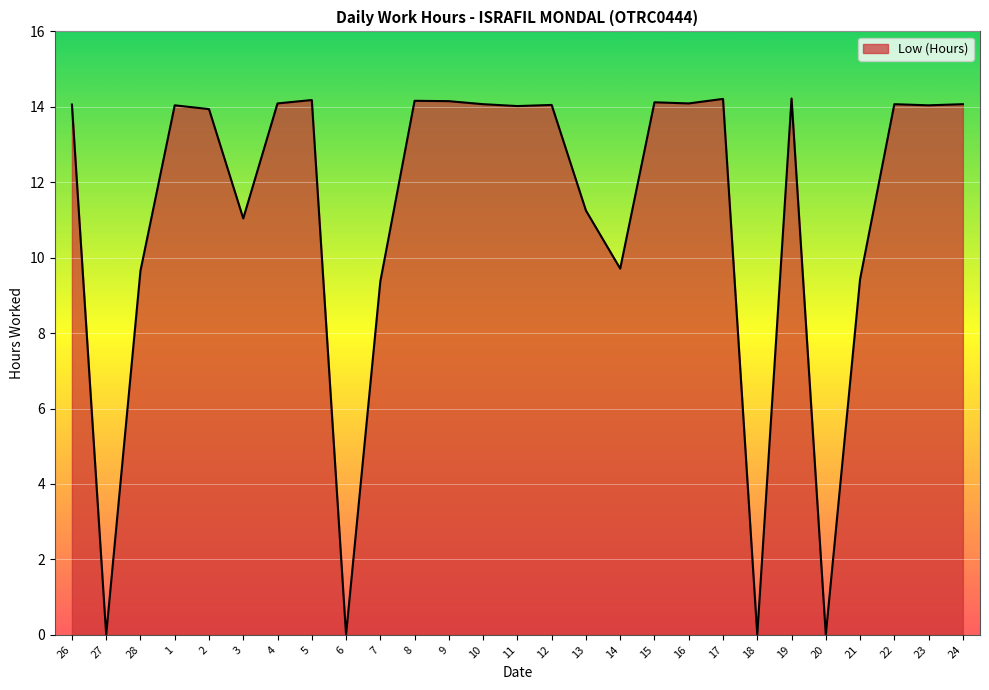

What position from the right is 7?

18